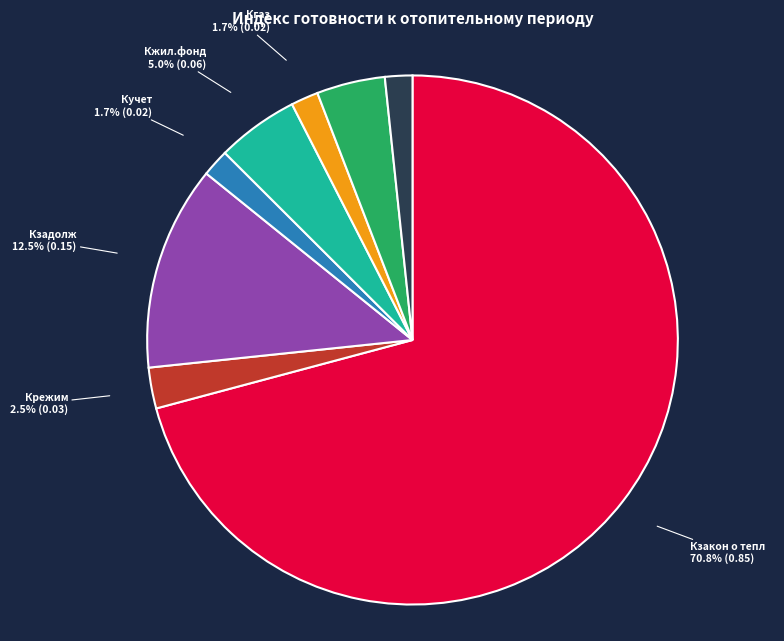

Which category has the biggest portion of the pie?

Кзакон о тепл